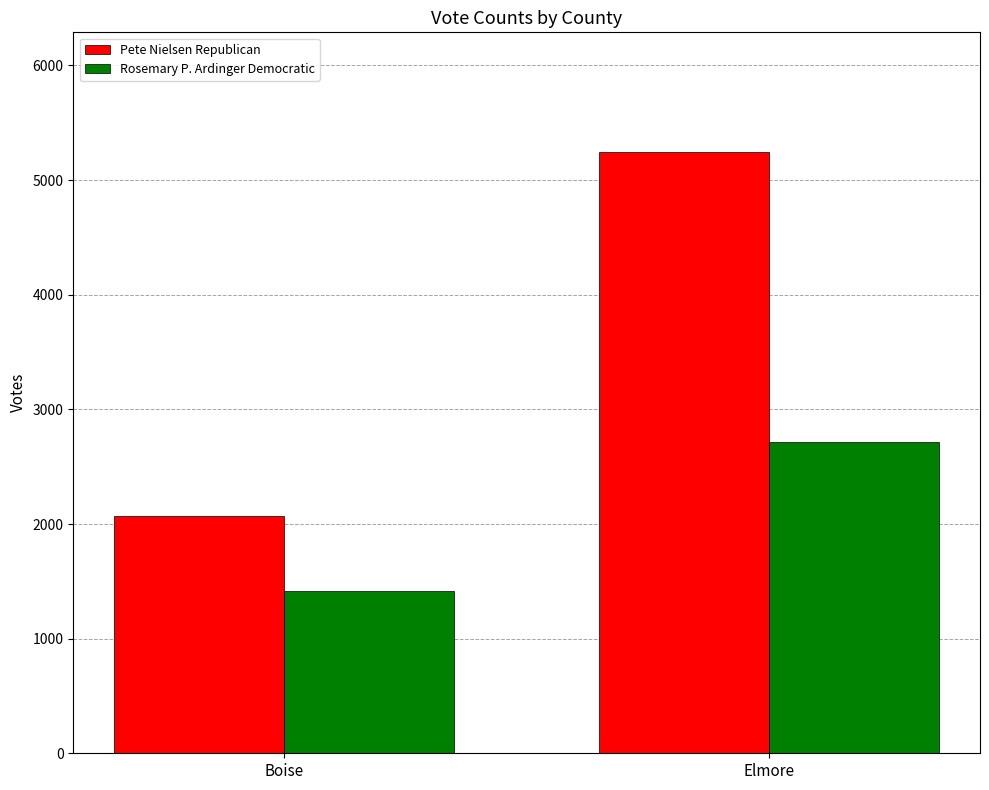

What is the average value of the Pete Nielsen Republican series?

3655